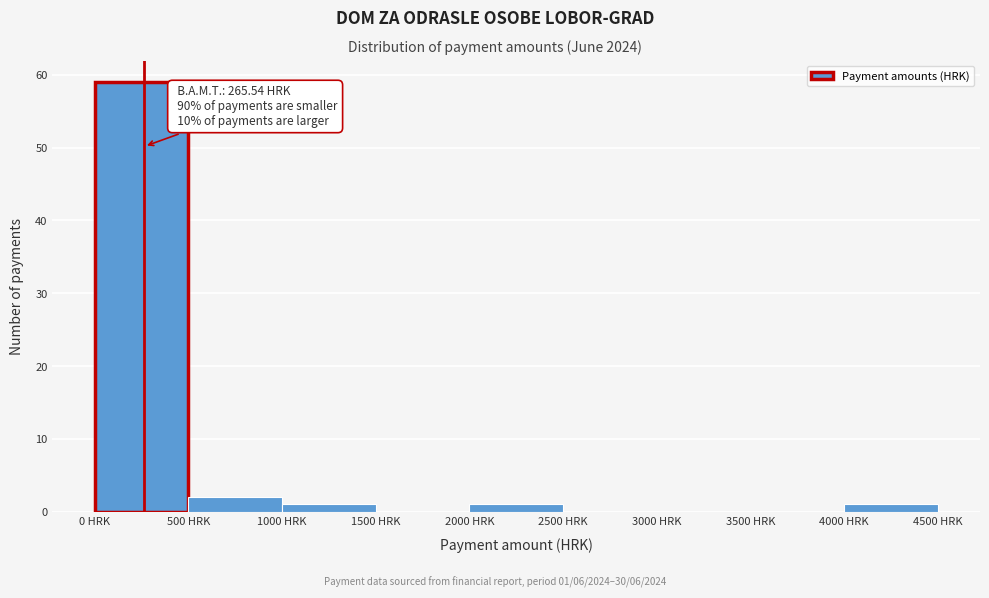

Over which range of the x-axis is the bar tallest?

0 to 500